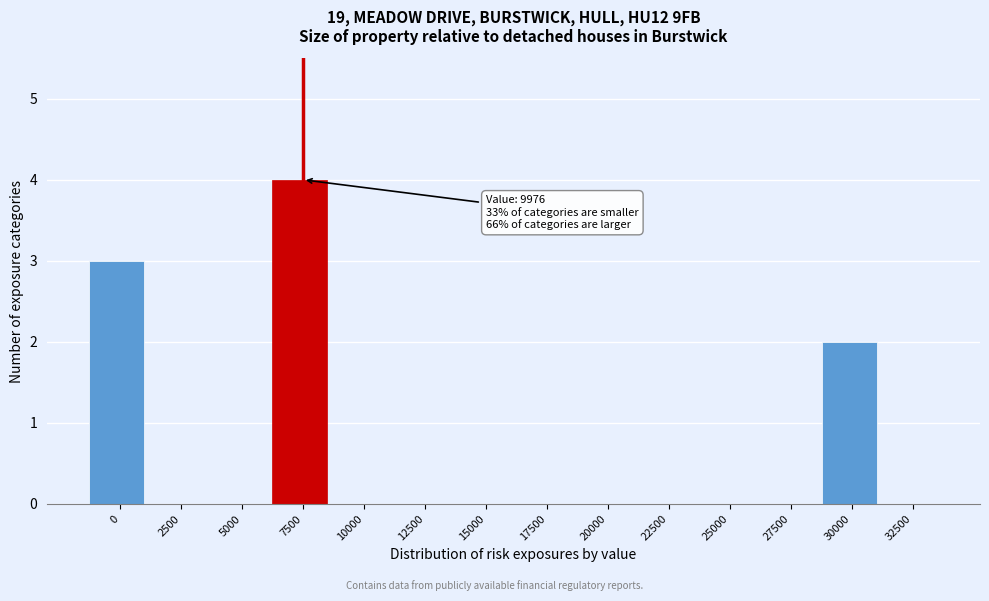

Reading left to right, what are all the values shown in this chart?

0=3	2500=0	5000=0	7500=4	10000=0	12500=0	15000=0	17500=0	20000=0	22500=0	25000=0	27500=0	30000=2	32500=0